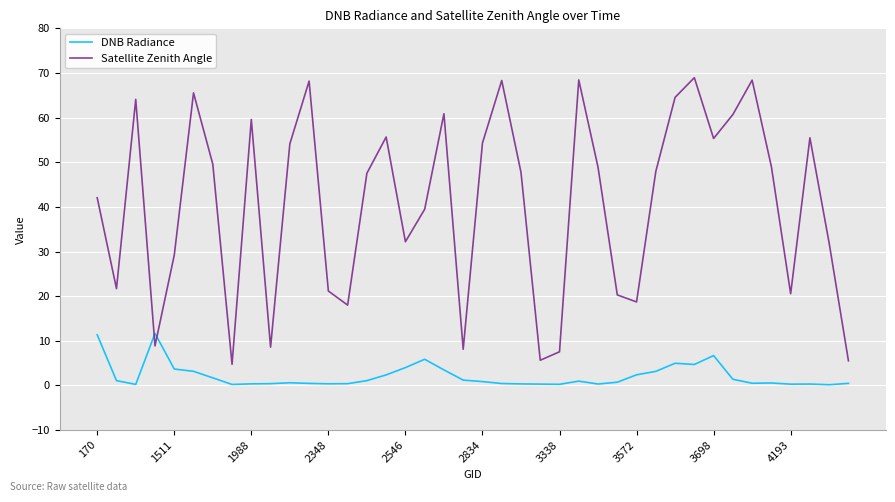

Does the chart have visible grid lines?

Yes